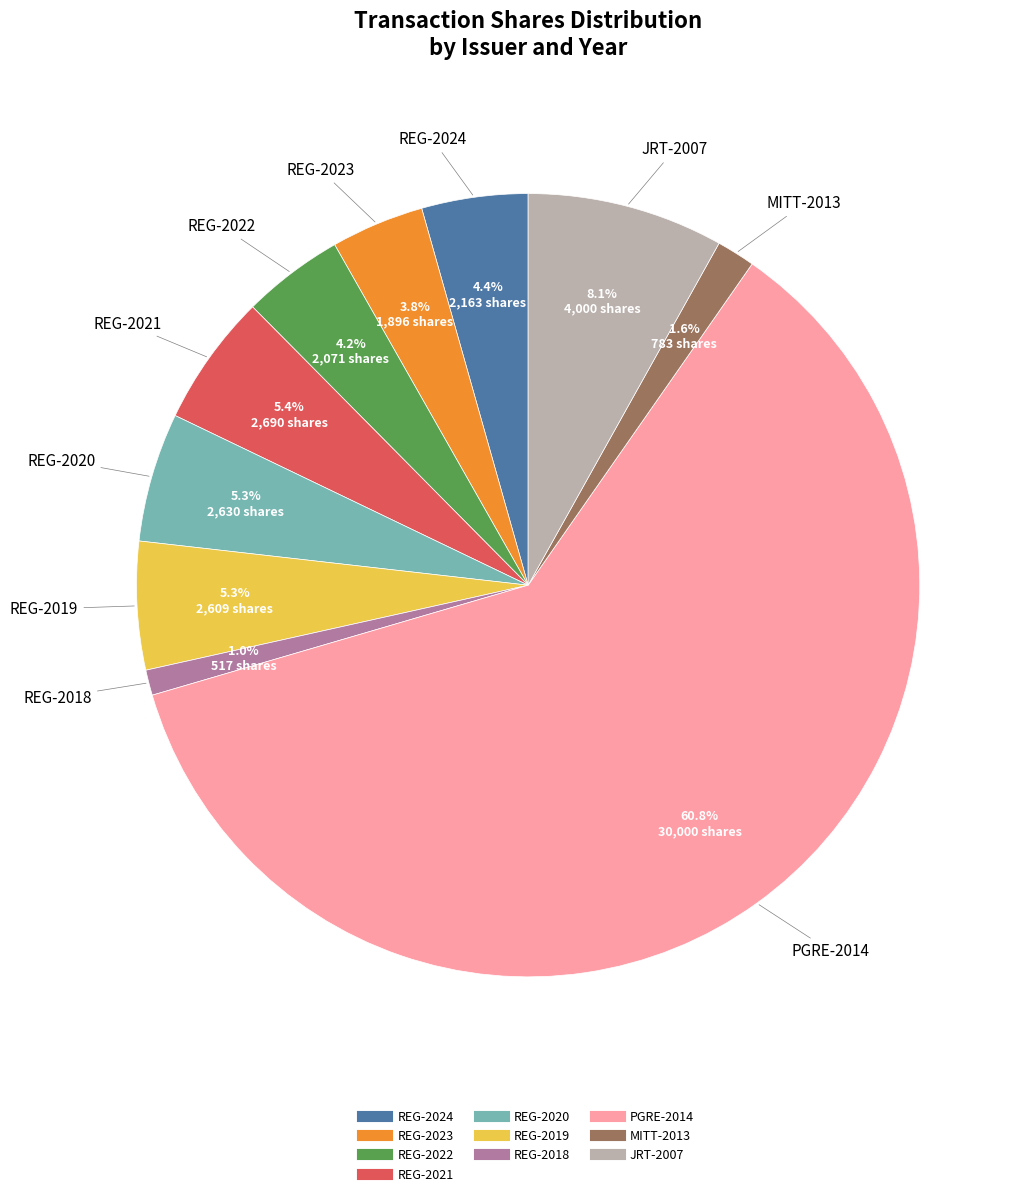

How many segments does this pie chart have?

10